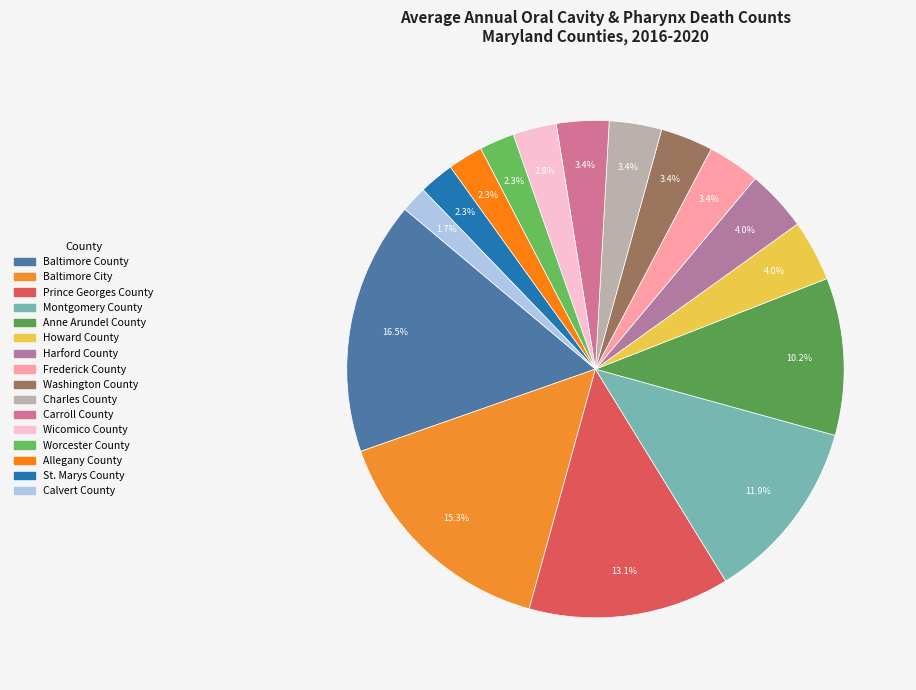

Count the number of slices in the pie.

16